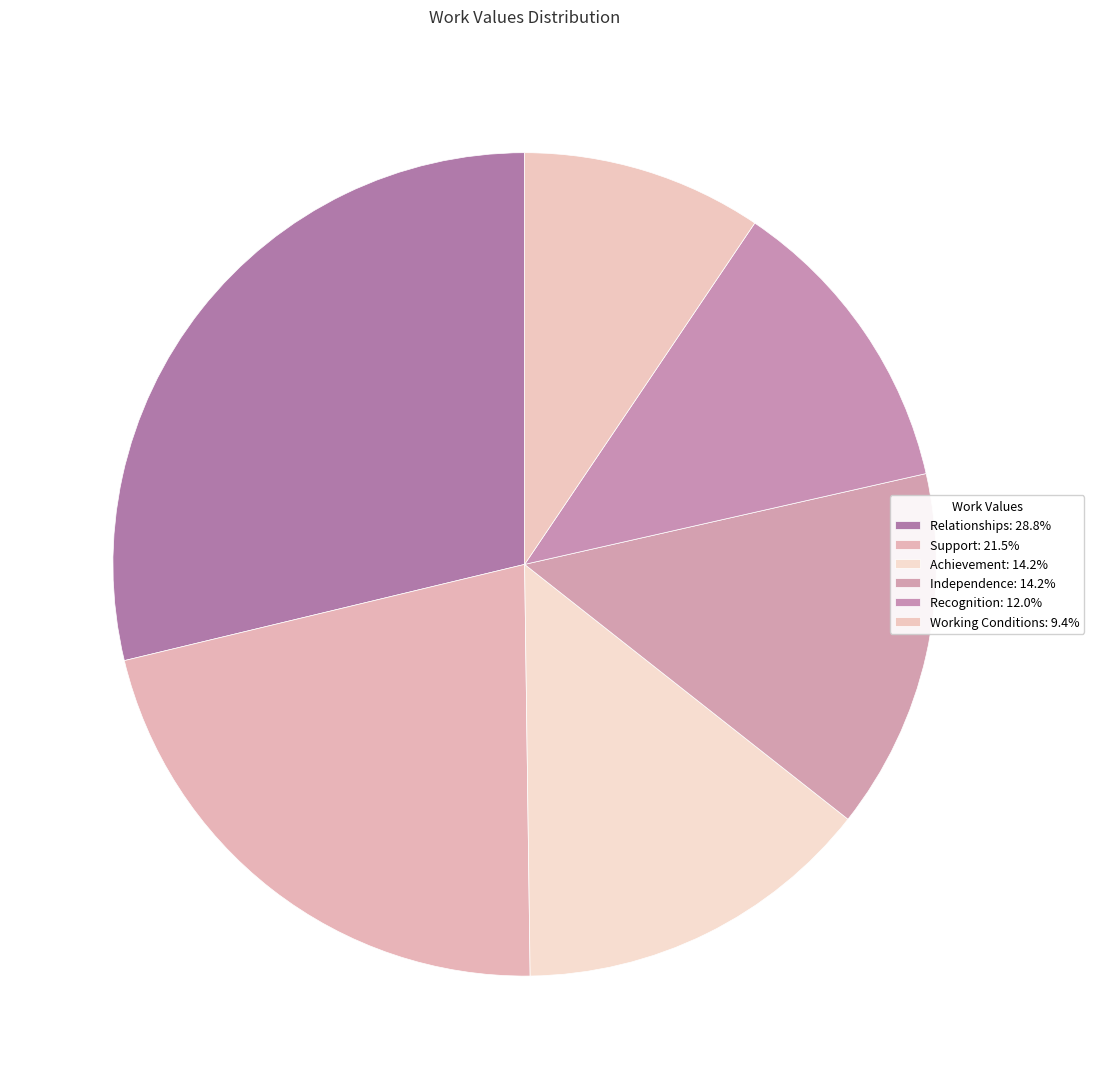

How many segments does this pie chart have?

6